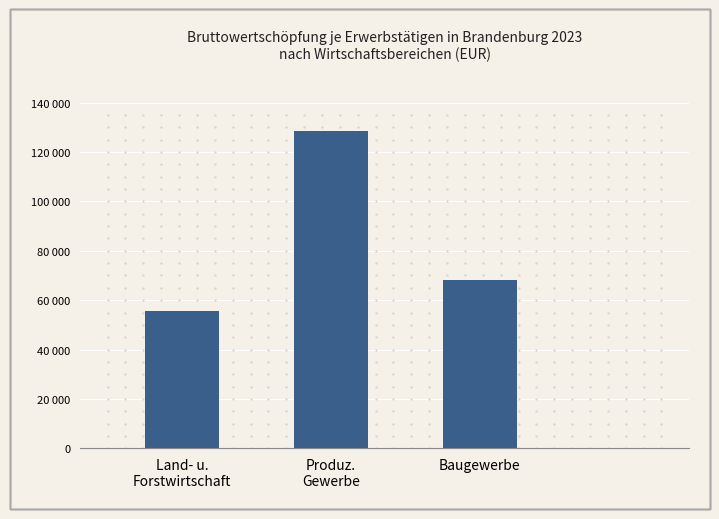

Does the chart contain any negative values?

No